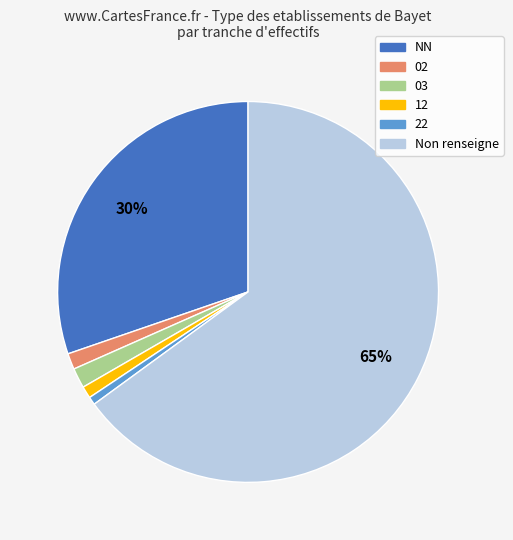

To the nearest percent, what is the difference between the largest and smallest slice percentages?

64%